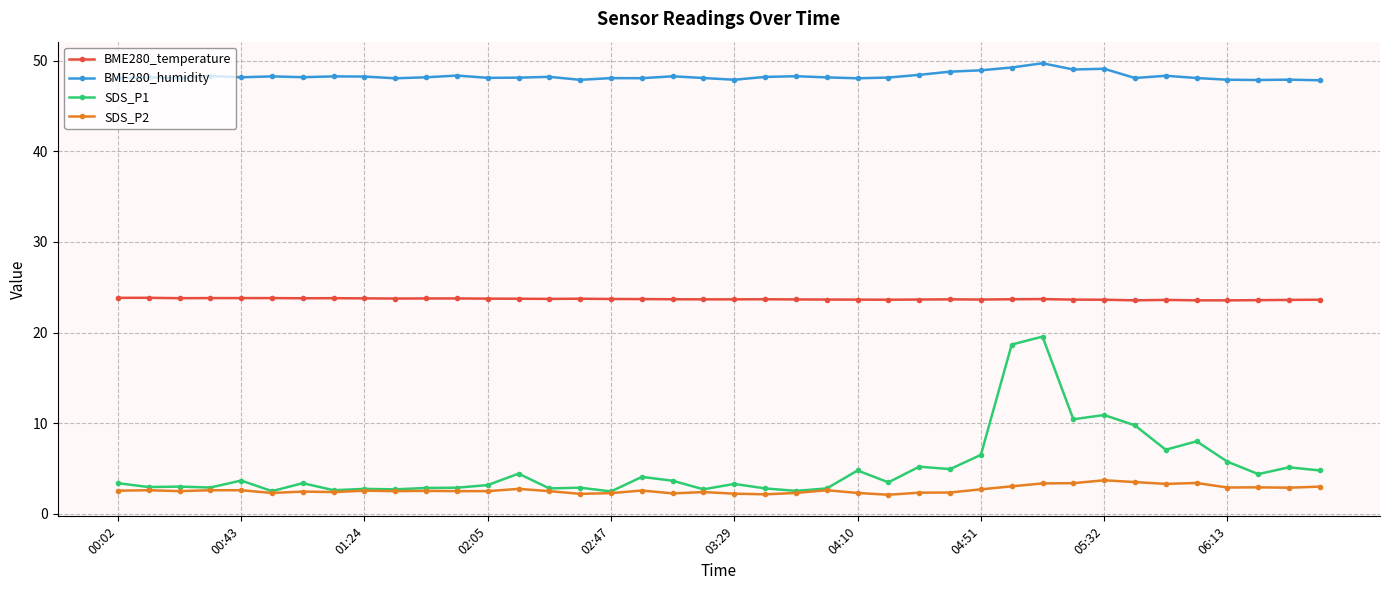

Does the chart have visible grid lines?

Yes